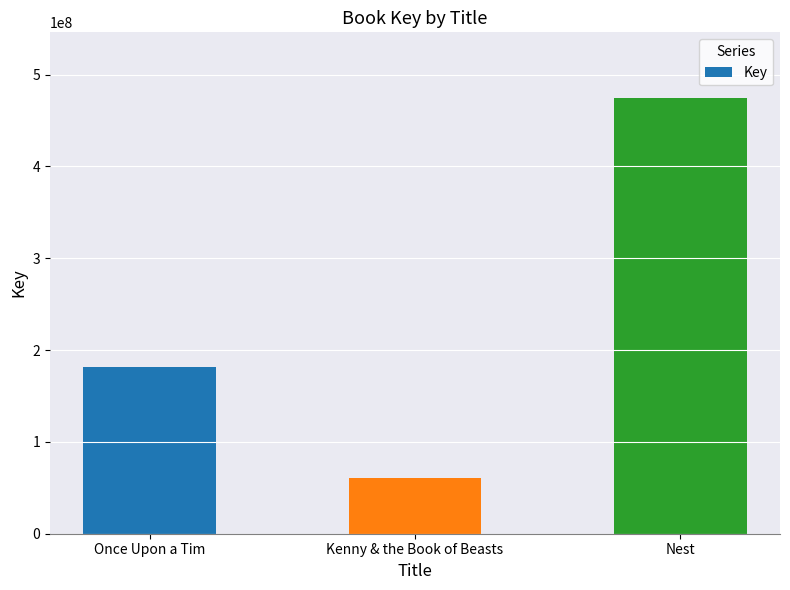

List the labels in order of value, largest first.

Nest, Once Upon a Tim, Kenny & the Book of Beasts